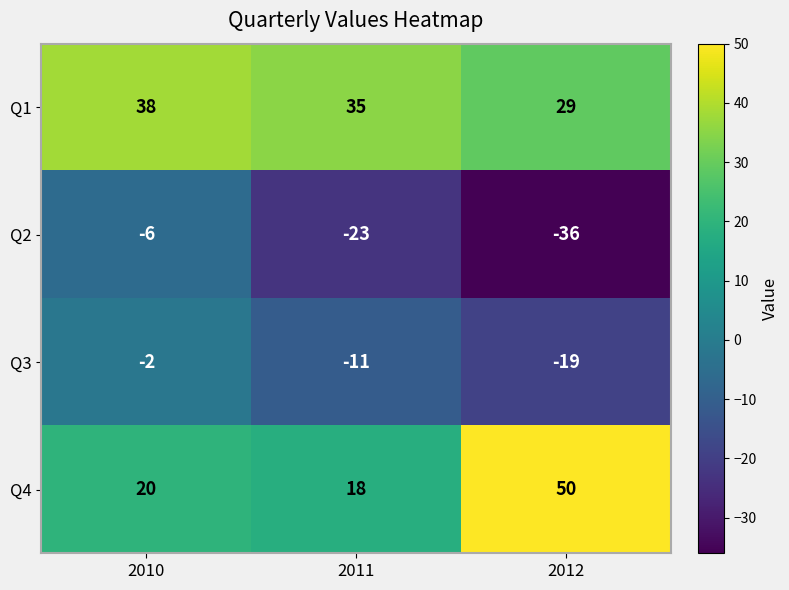

Count the Q3 values in the range -19 to -2.

3